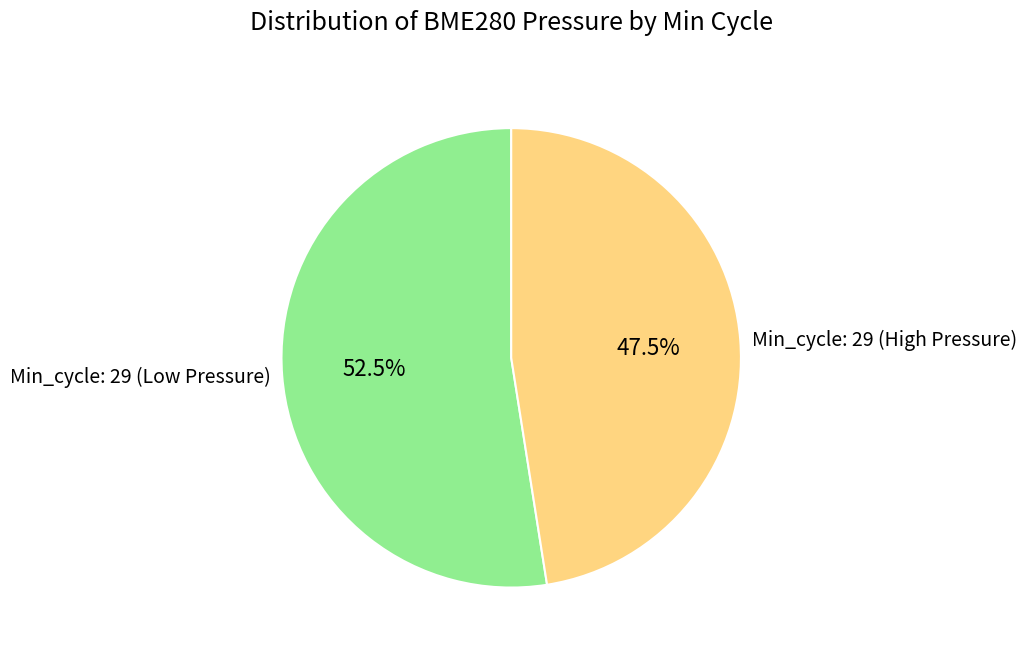

Is Min_cycle: 29 (Low Pressure) the majority of the pie?

Yes